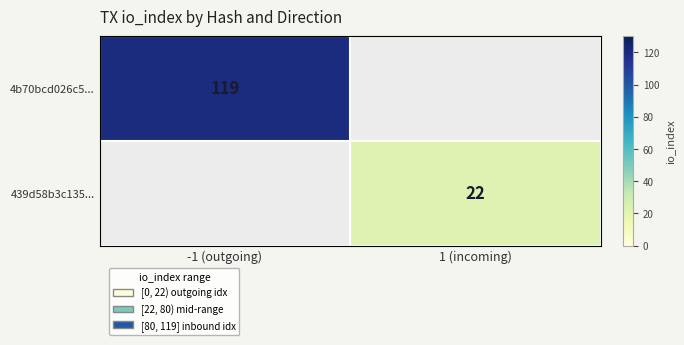

Is the value of 439d58b3c135... at 1 (incoming) greater than the value of 4b70bcd026c5... at -1 (outgoing)?

No